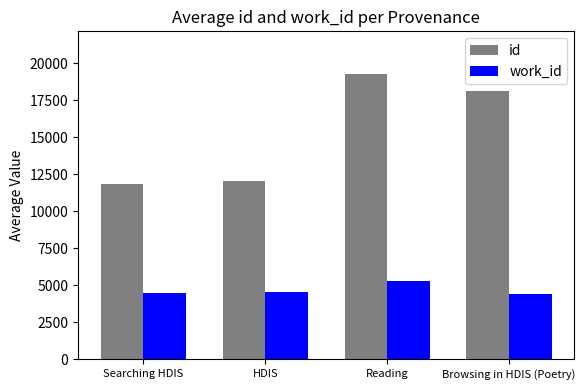

What is the average value of the id series?

15313.3